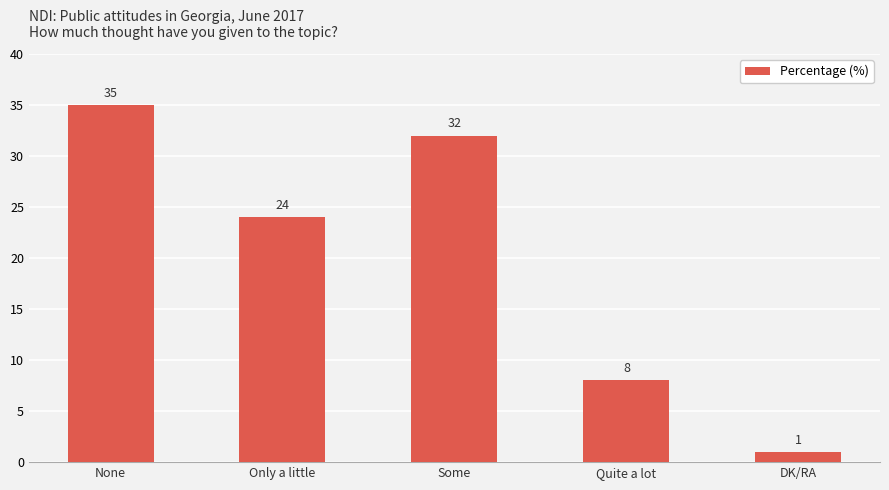

Reading right to left, transcribe all the data shown in this chart.

DK/RA=1	Quite a lot=8	Some=32	Only a little=24	None=35